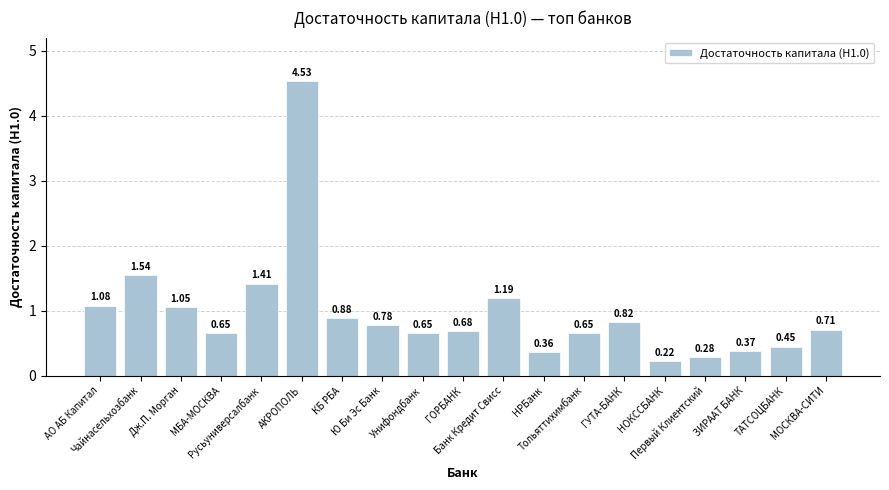

What is the average value?

1.0